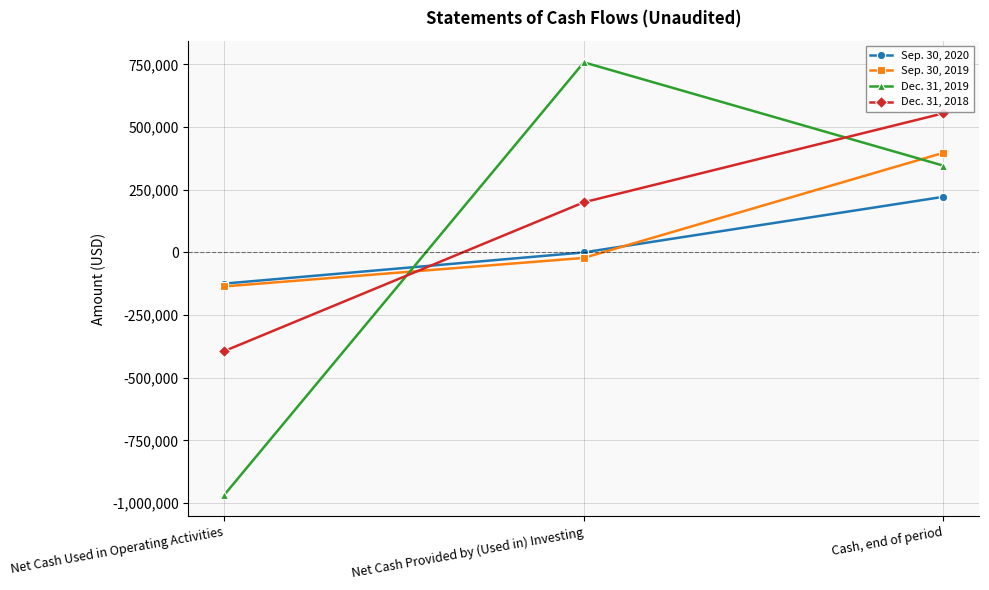

Rank the series by their average value, from highest to lowest.

Dec. 31, 2018, Sep. 30, 2019, Dec. 31, 2019, Sep. 30, 2020